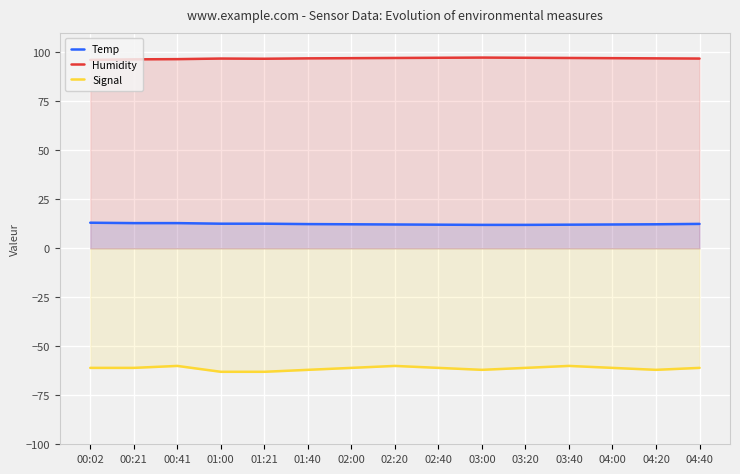

True or false: Temp and Humidity cross at least once.

False